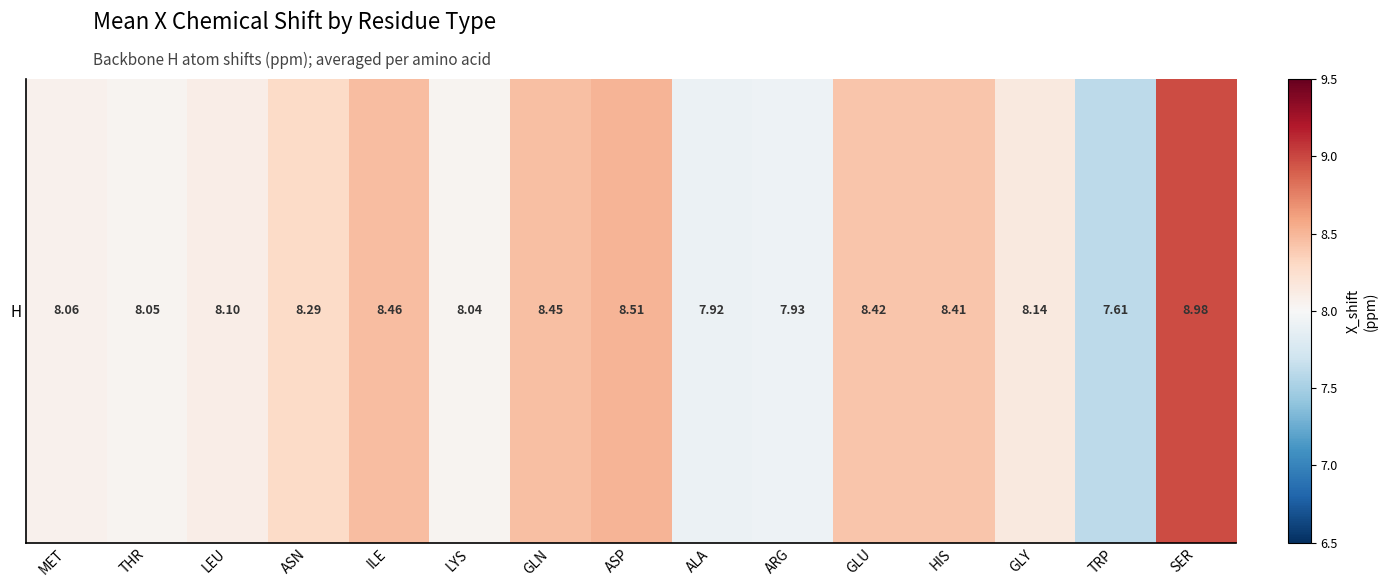

What is the difference between the values at ASN and ILE?

0.2